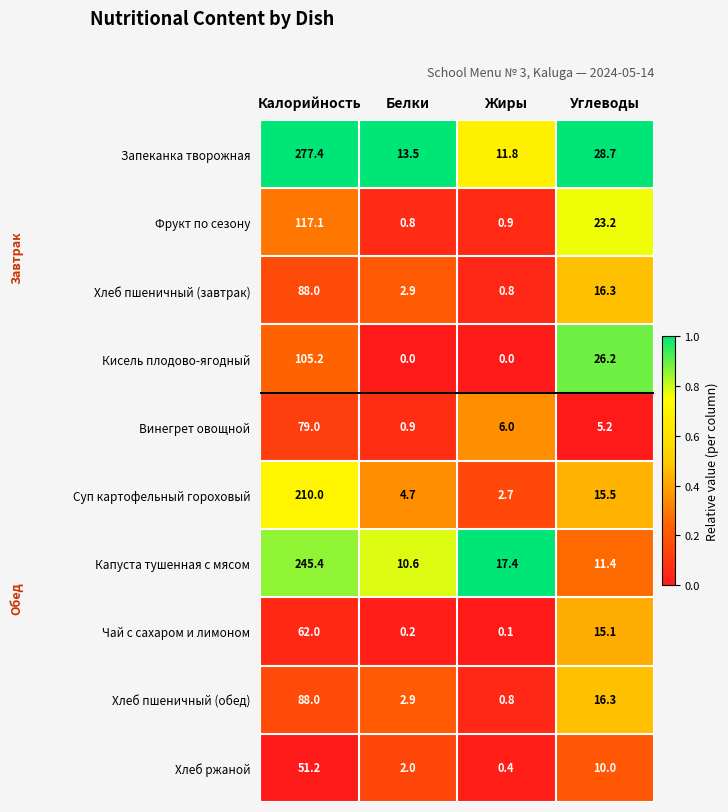

Read the Капуста тушенная с мясом value at Белки.

10.6